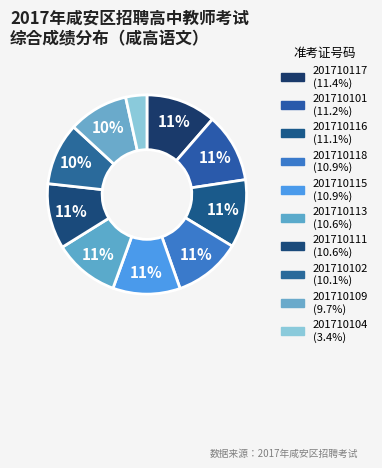

To the nearest percent, what is the difference between the largest and smallest slice percentages?

8%